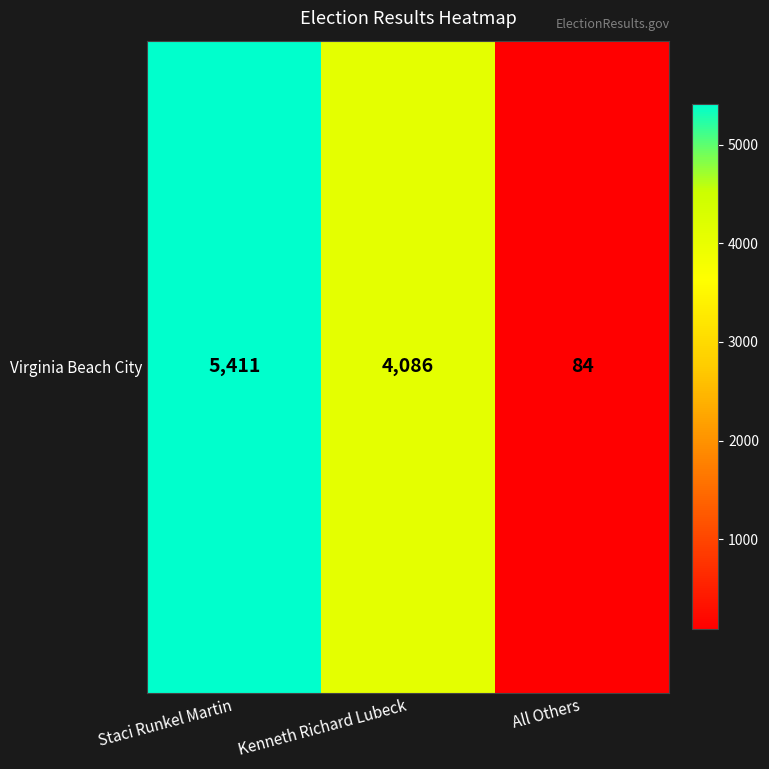

How many categories are shown in the chart?

3